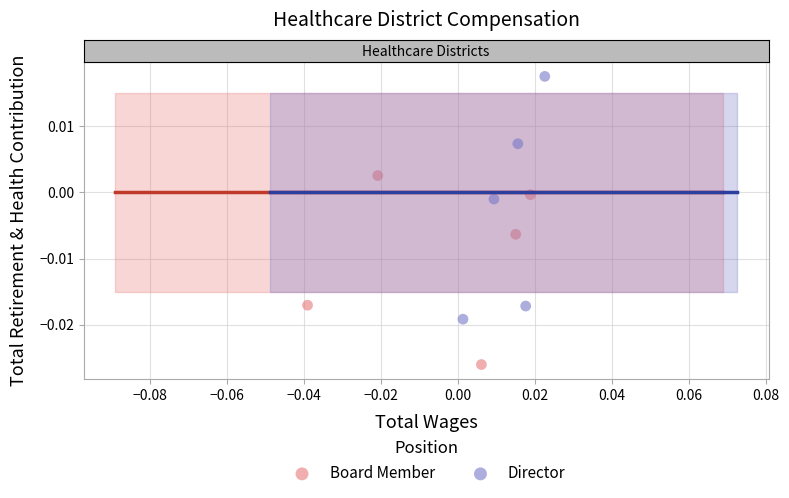

Which series reaches the maximum Y coordinate?

Director